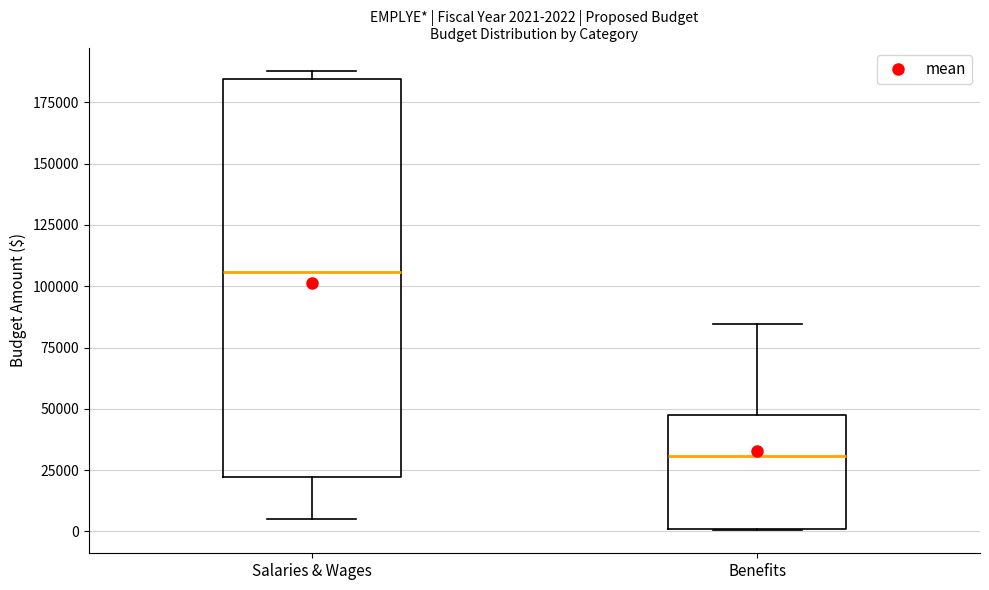

Which box's median line is the highest?

Salaries & Wages